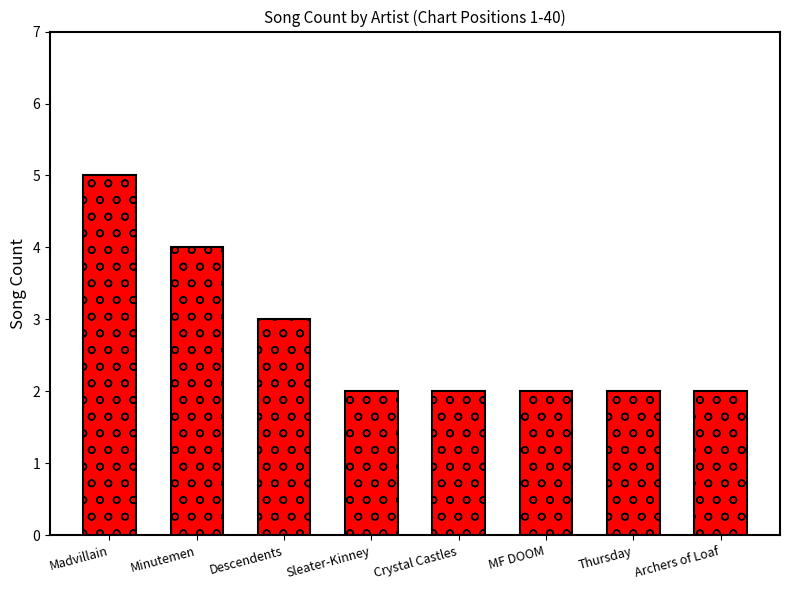

What is the approximate value at Descendents?

3